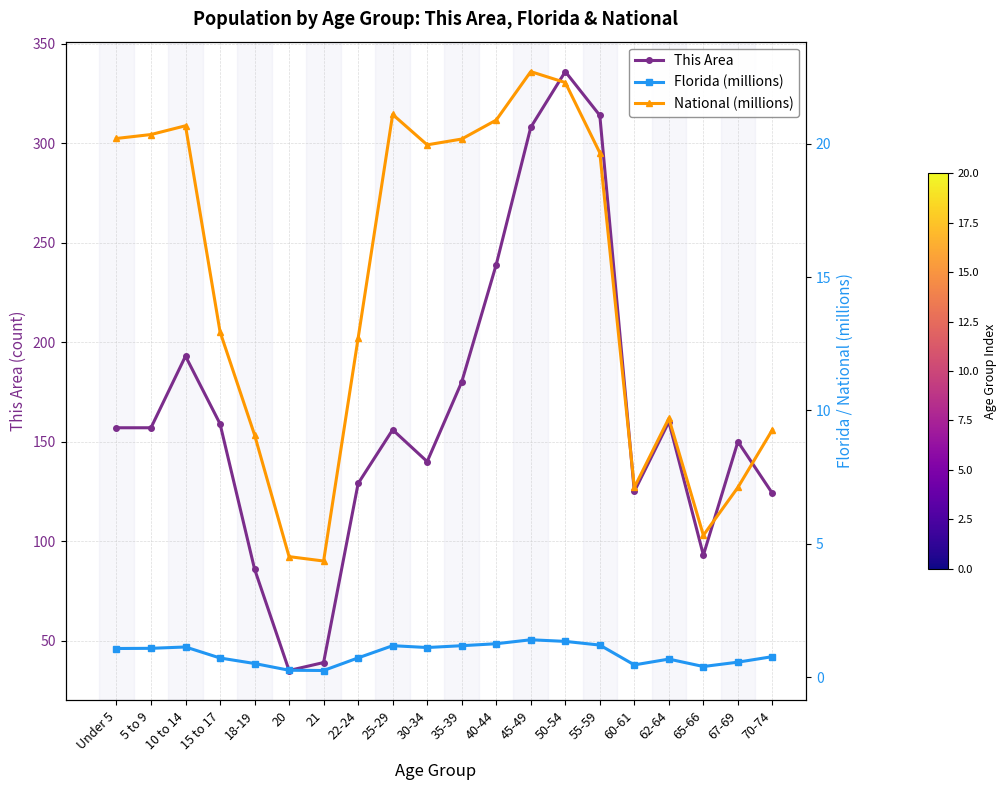

Where is the first local minimum for Florida (millions)?

21